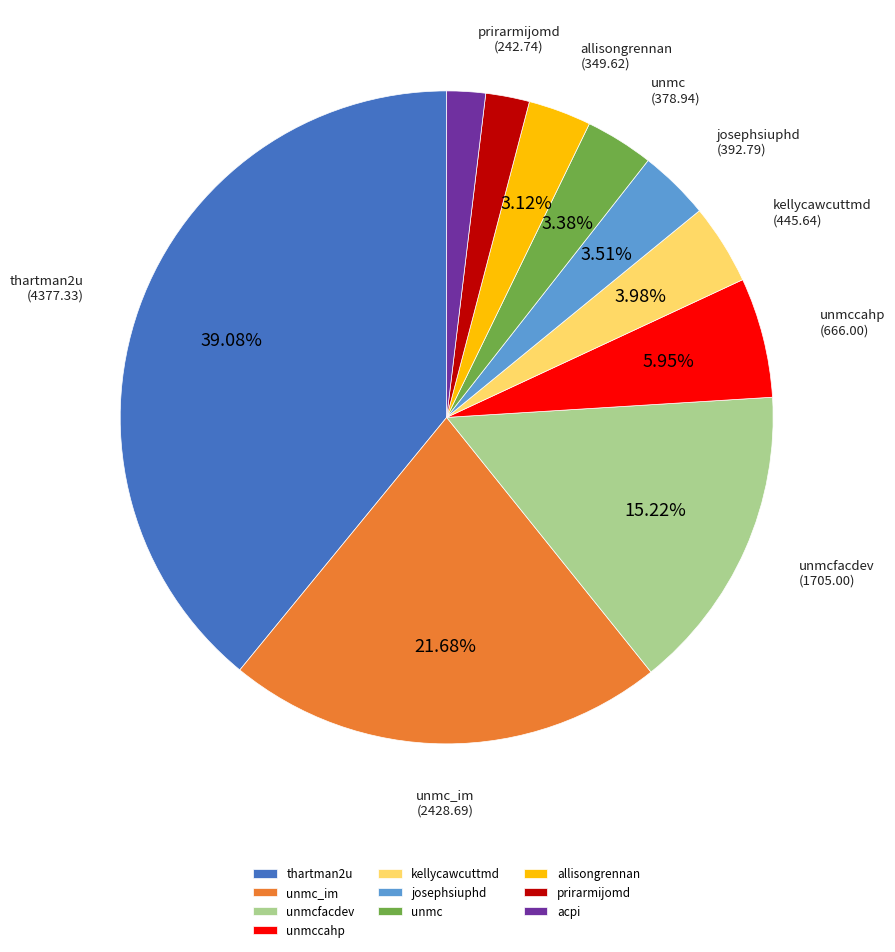

What percentage is the unmc slice, to the nearest percent?

3%